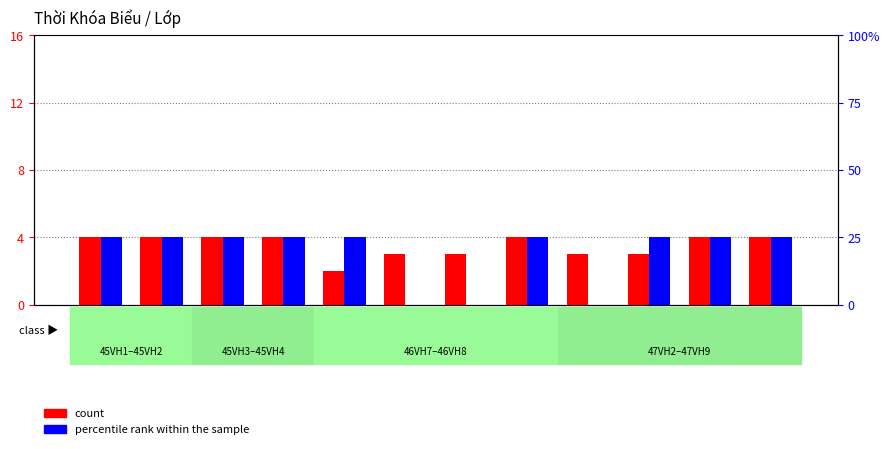

At which category does the chart reach its peak across all series?

12E1